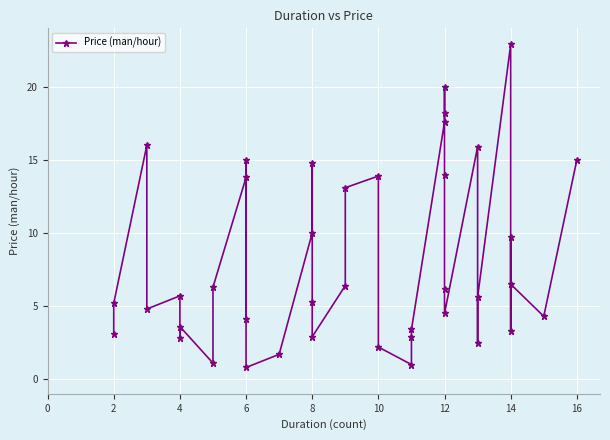

Reading left to right, extract all data points from this chart.

3.1	5.2	16.0	4.8	5.7	2.8	3.6	1.1	6.3	13.8	4.1	15.0	0.8	1.7	10.0	14.8	5.3	2.9	6.4	13.1	13.9	2.2	1.0	2.9	3.4	17.6	18.2	20.0	14.0	6.2	4.5	15.9	2.5	5.6	22.9	3.3	9.7	6.5	4.3	15.0